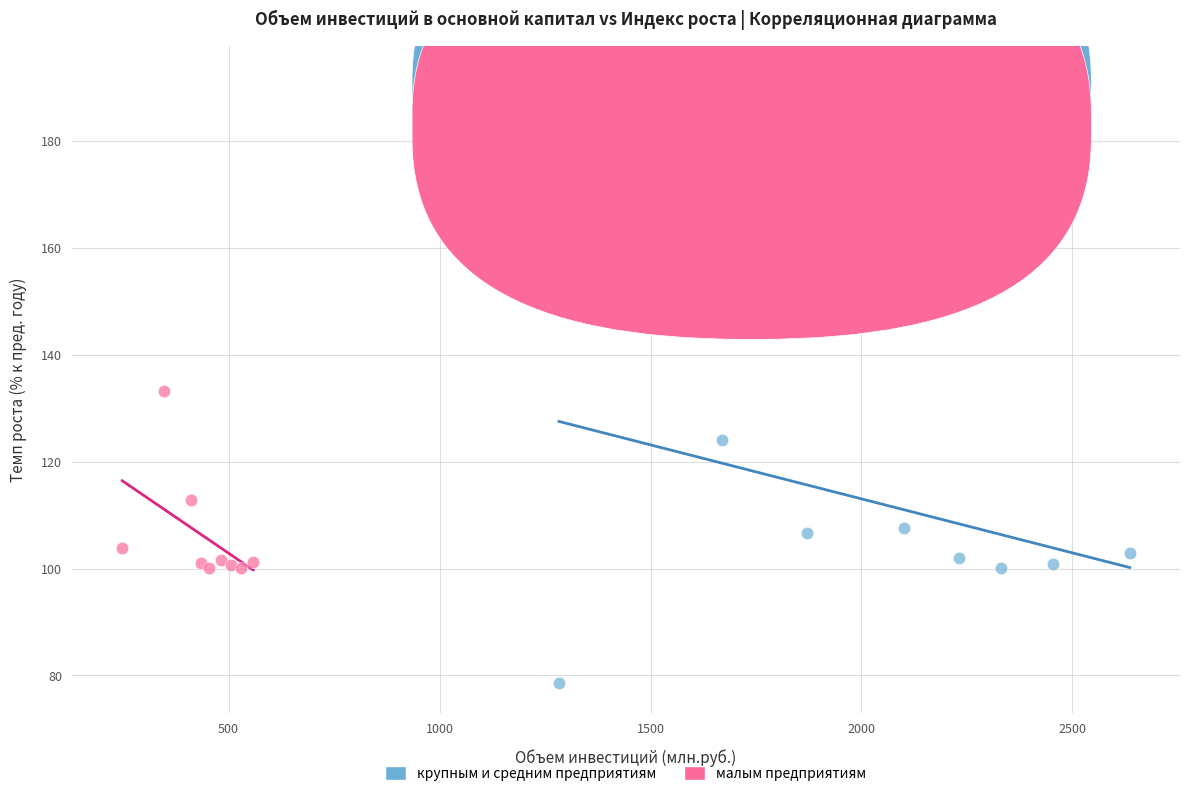

Which series has the largest Y range (max minus min)?

крупным и средним предприятиям